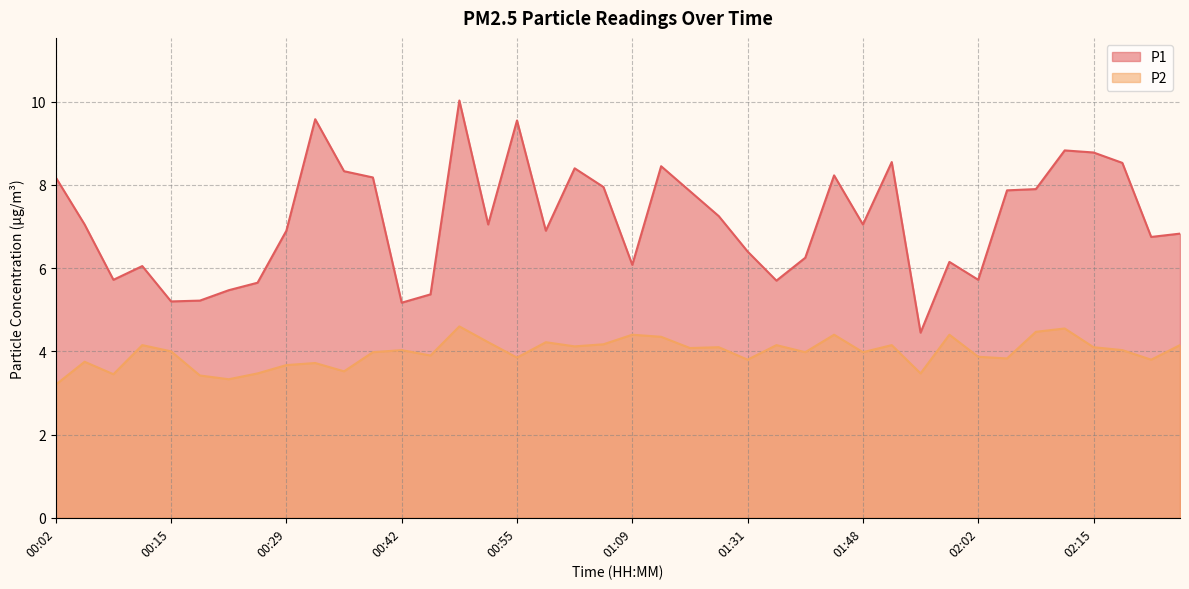

How many values in the P1 series exceed 7?

21